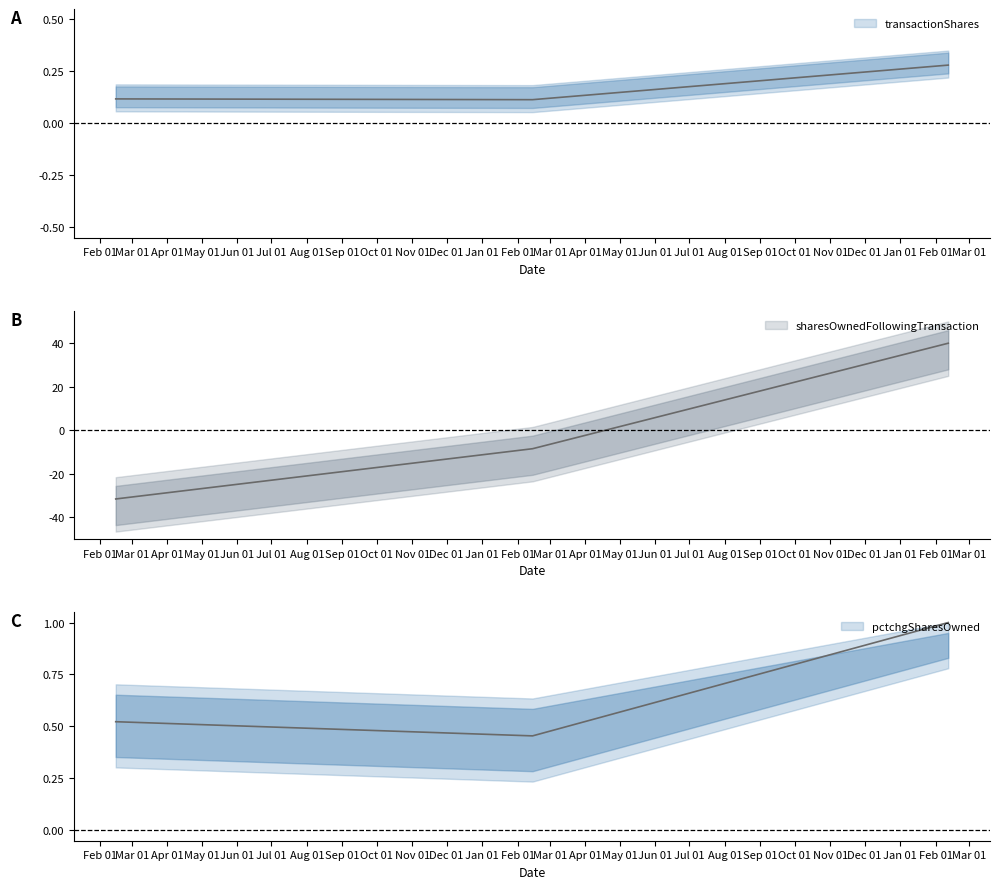

Rank the categories by transactionShares value from lowest to highest.

2023-02-14, 2022-02-15, 2024-02-12